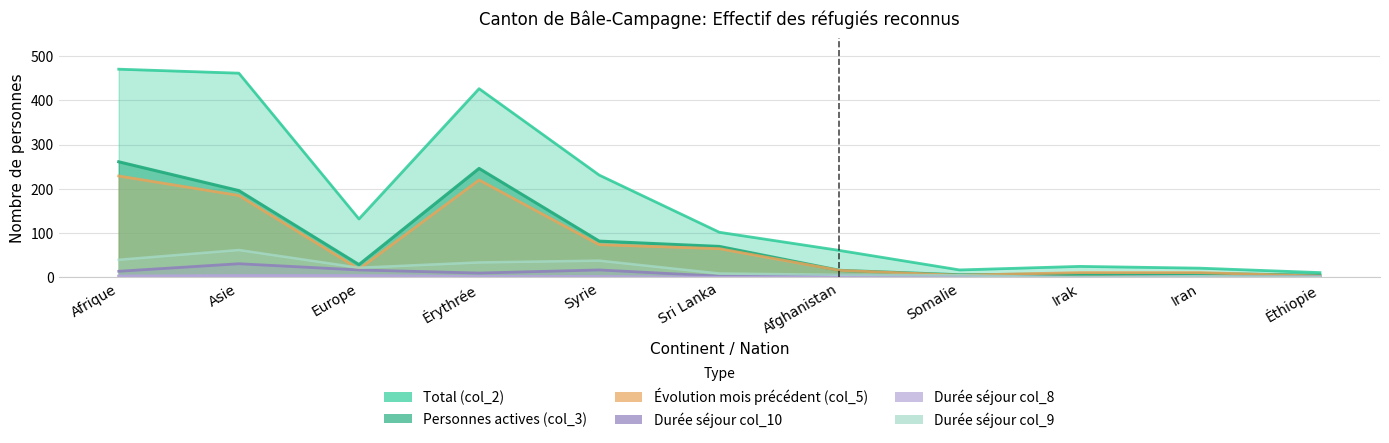

What is the label of the 1st point from the right?

Éthiopie